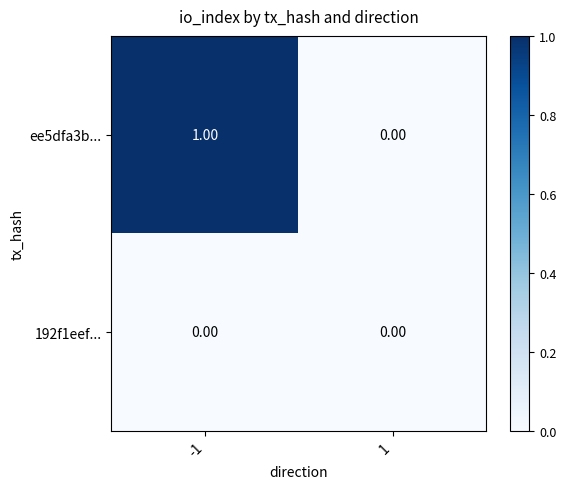

List the series in order of their peak value, highest first.

ee5dfa3b..., 192f1eef...